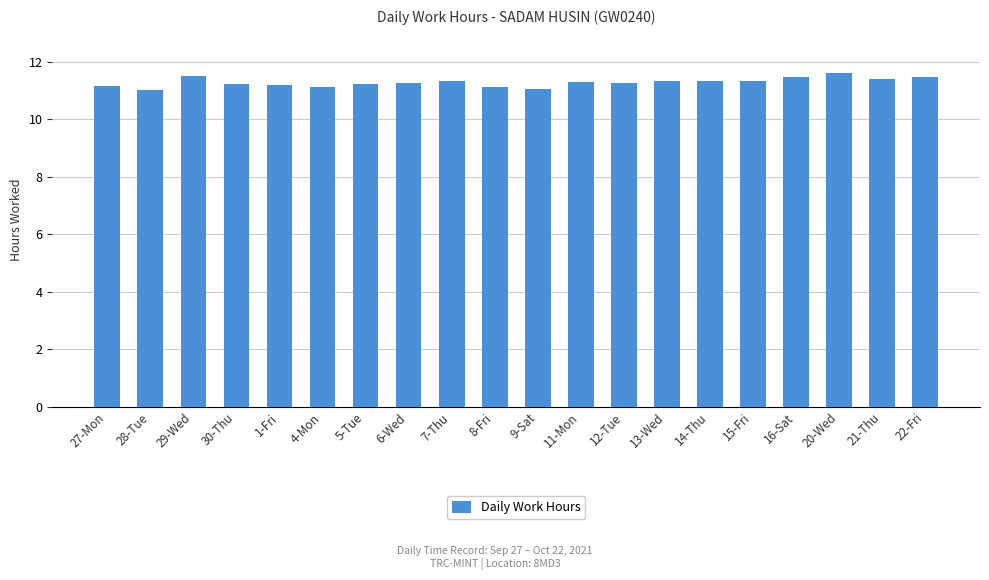

The value at 9-Sat is 11.1. True or false?

True